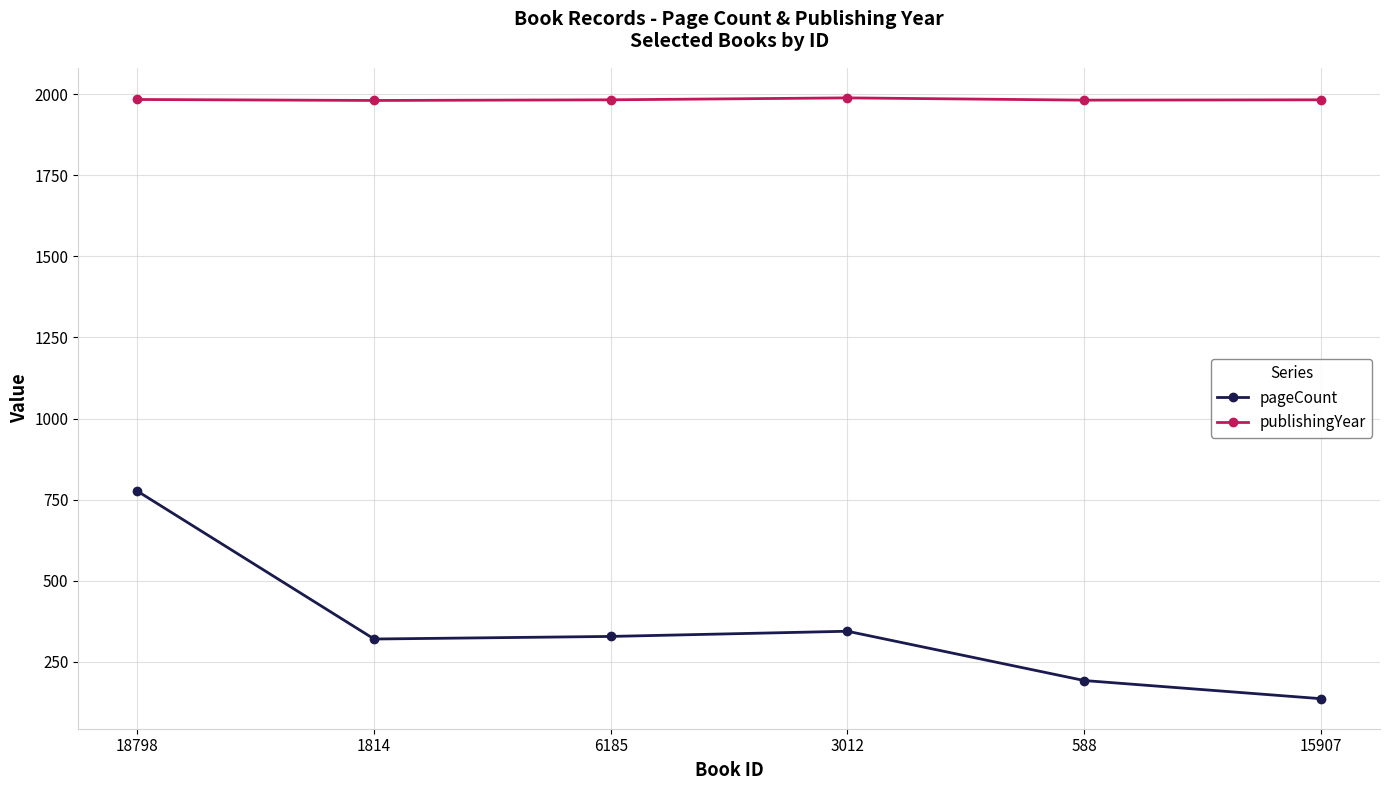

What is the lowest value of the publishingYear series?

1981